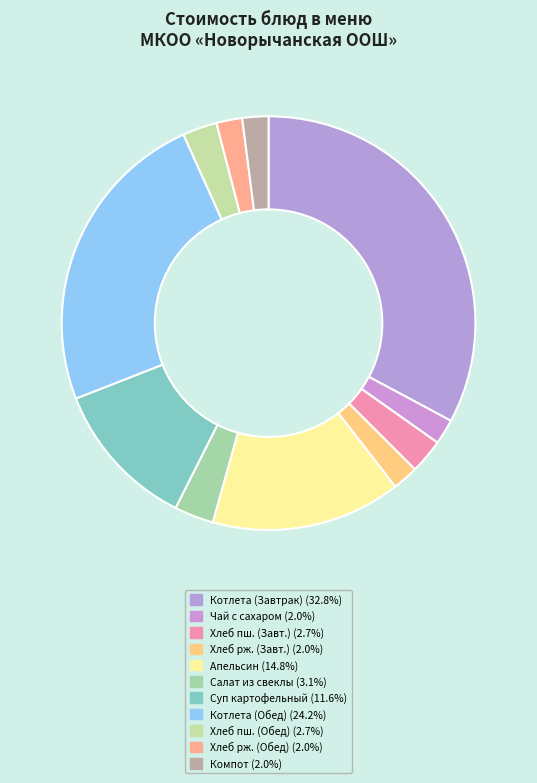

How many slices are in this pie chart?

11